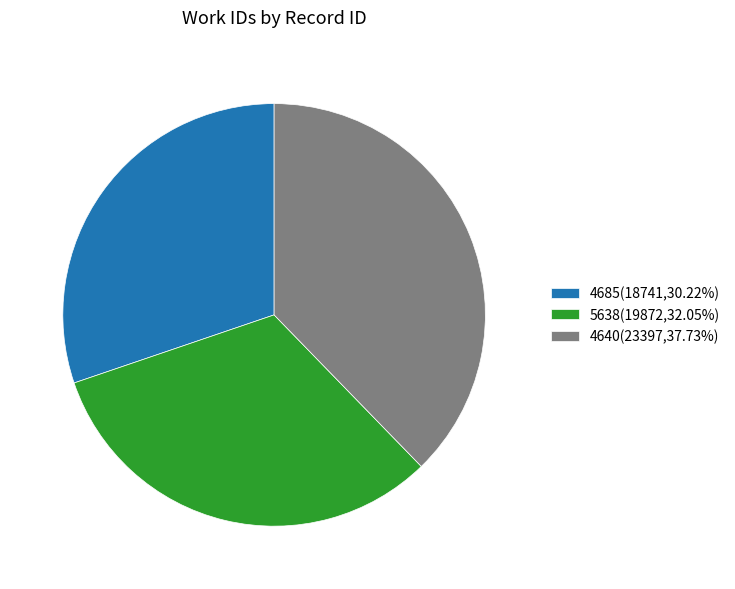

Approximately how many times larger is the value at 5638 compared to 4685?

1.1